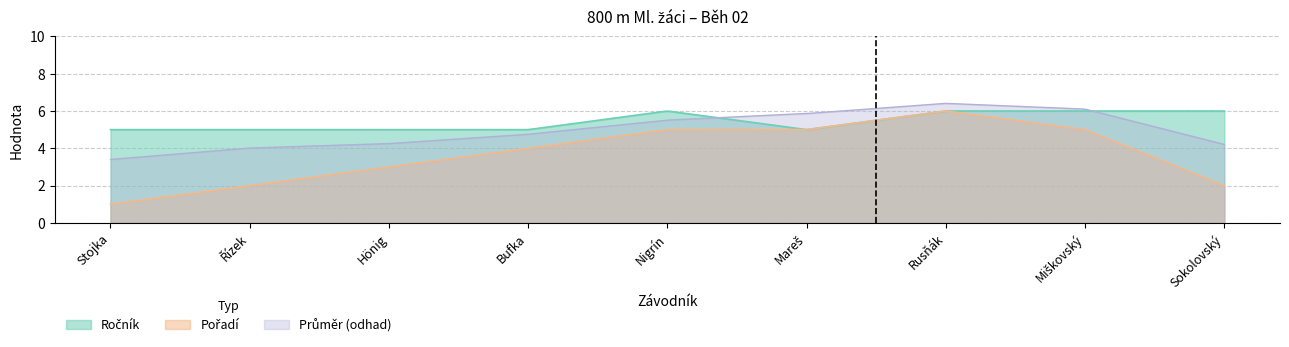

What is the maximum value shown in the chart?

6.4